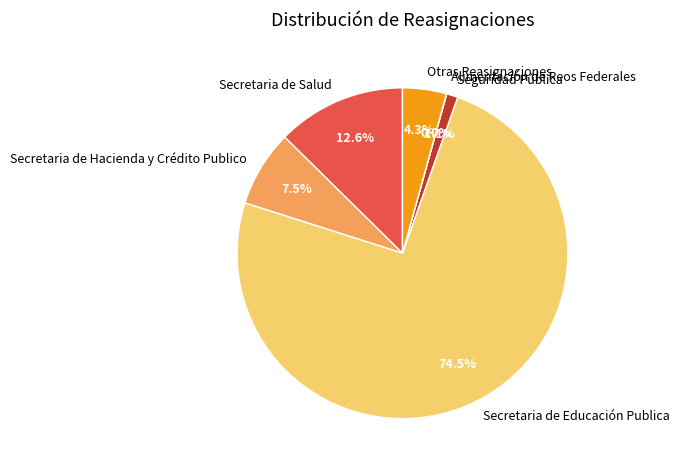

Is Secretaria de Educación Publica the majority of the pie?

Yes